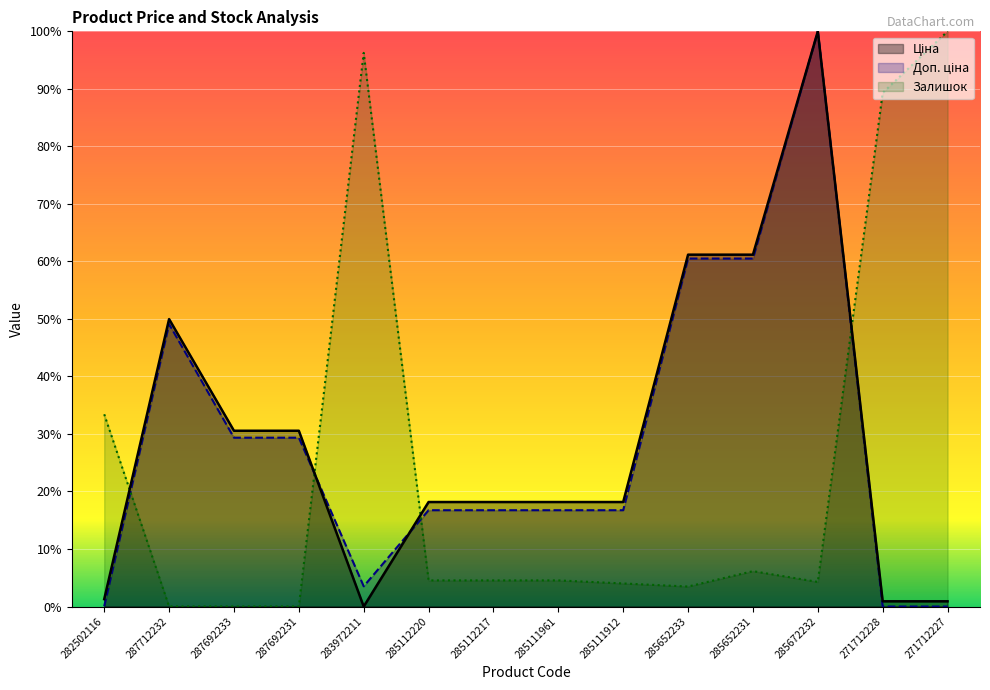

Between which two adjacent categories do Ціна and Доп. ціна first intersect?

287692231 and 283972211